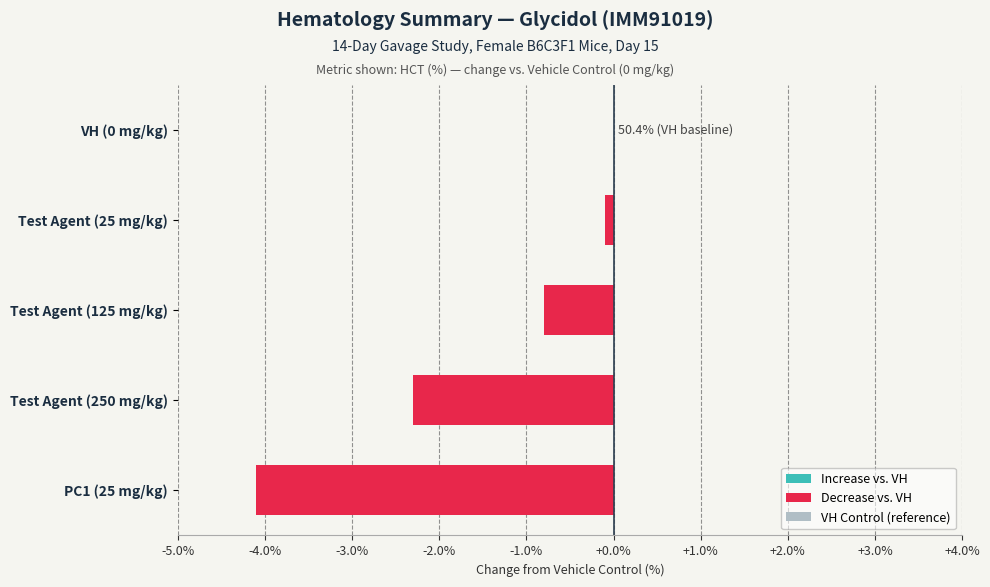

The chart shows a value of -1.0 at PC1 (25 mg/kg). True or false?

False